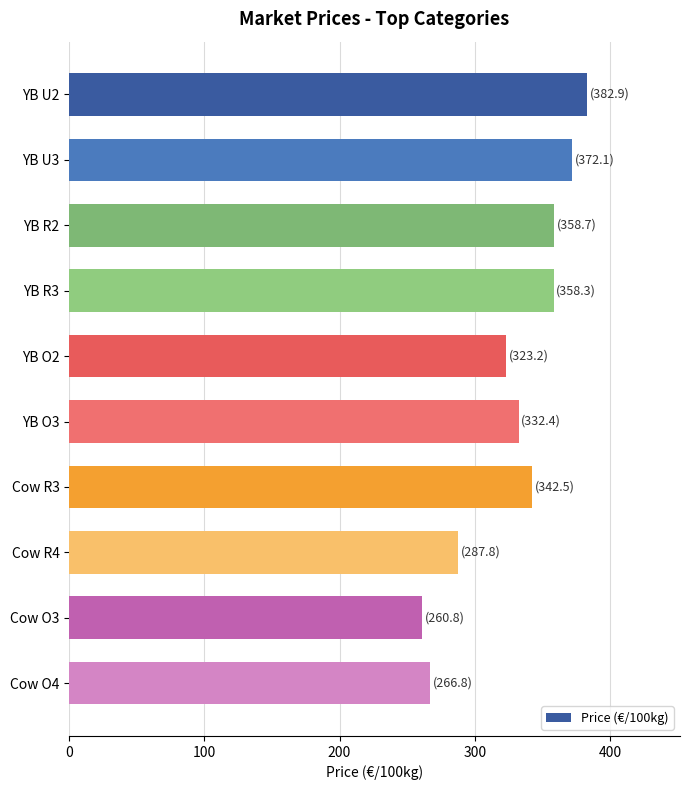

What is the ratio of the value at YB U3 to the value at YB R2?

1.0